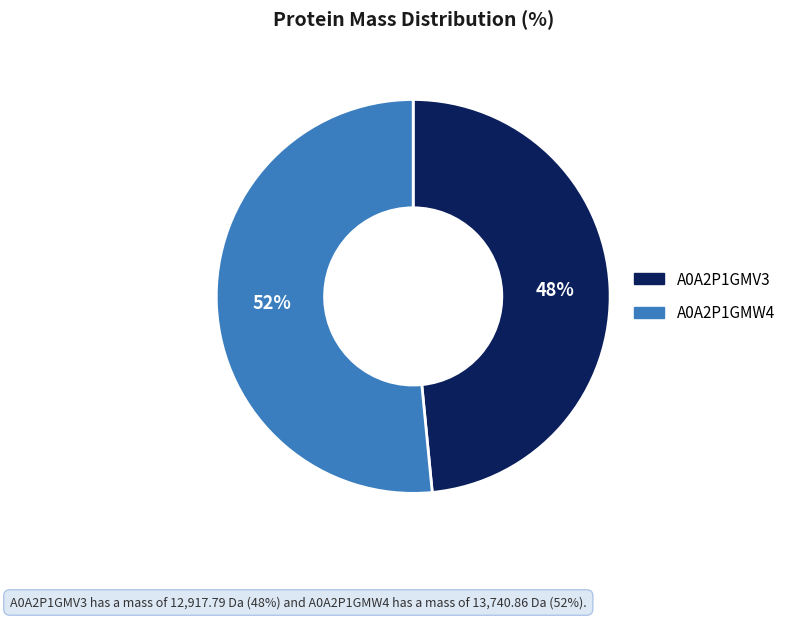

Count the number of slices in the pie.

2